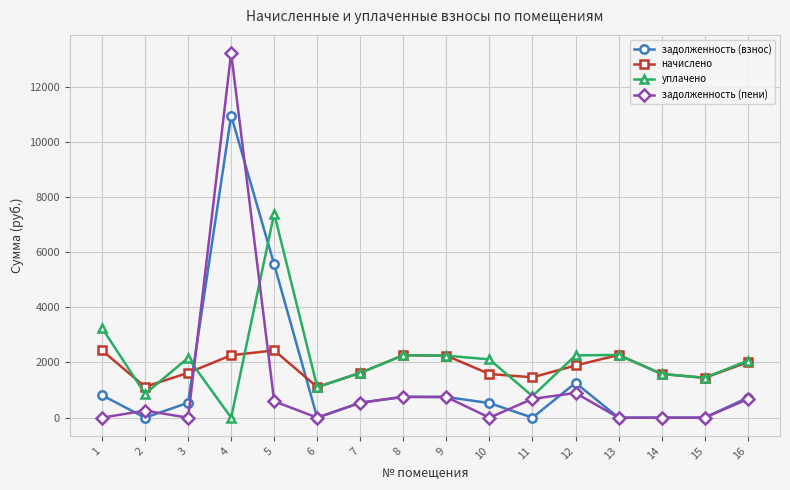

Is the value of уплачено at 7 greater than the value of задолженность (пени) at 6?

Yes